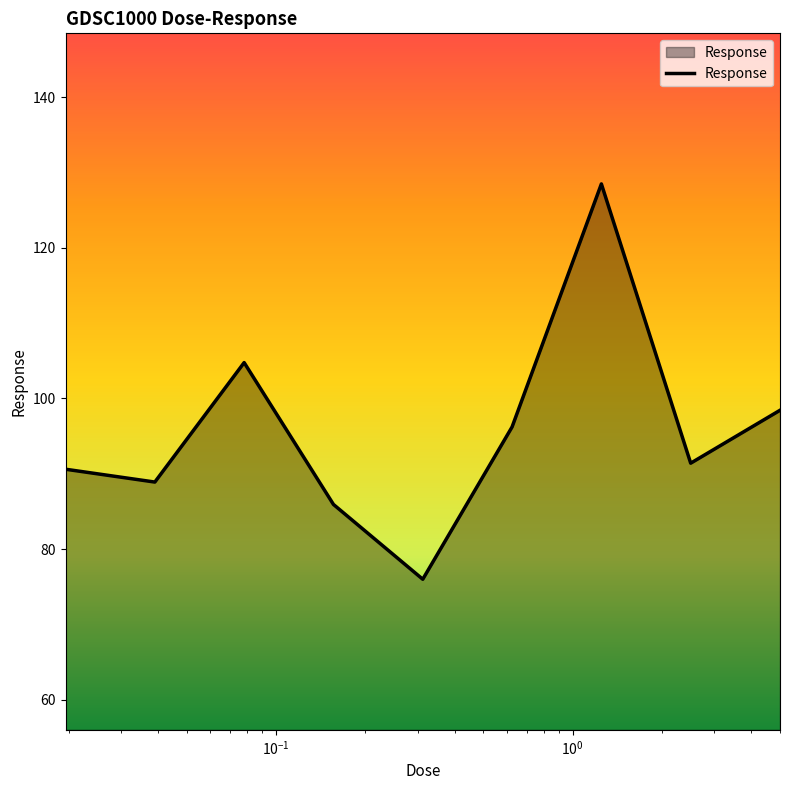

Does the chart have visible grid lines?

No